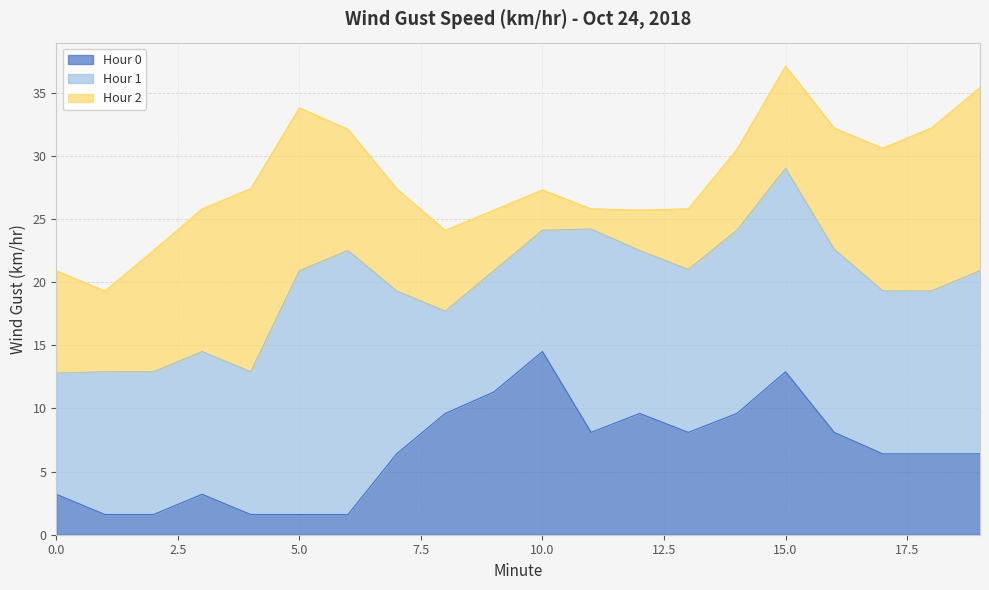

Reading left to right, list all the values displayed in this chart.

Hour 0: 0=3.2	1=1.6	2=1.6	3=3.2	4=1.6	5=1.6	6=1.6	7=6.4	8=9.6	9=11.3	10=14.5	11=8.1	12=9.6	13=8.1	14=9.6	15=12.9	16=8.1	17=6.4	18=6.4	19=6.4
Hour 1: 0=9.6	1=11.3	2=11.3	3=11.3	4=11.3	5=19.3	6=20.9	7=12.9	8=8.1	9=9.6	10=9.6	11=16.1	12=12.9	13=12.9	14=14.5	15=16.1	16=14.5	17=12.9	18=12.9	19=14.5
Hour 2: 0=8.1	1=6.4	2=9.6	3=11.3	4=14.5	5=12.9	6=9.6	7=8.1	8=6.4	9=4.8	10=3.2	11=1.6	12=3.2	13=4.8	14=6.4	15=8.1	16=9.6	17=11.3	18=12.9	19=14.5